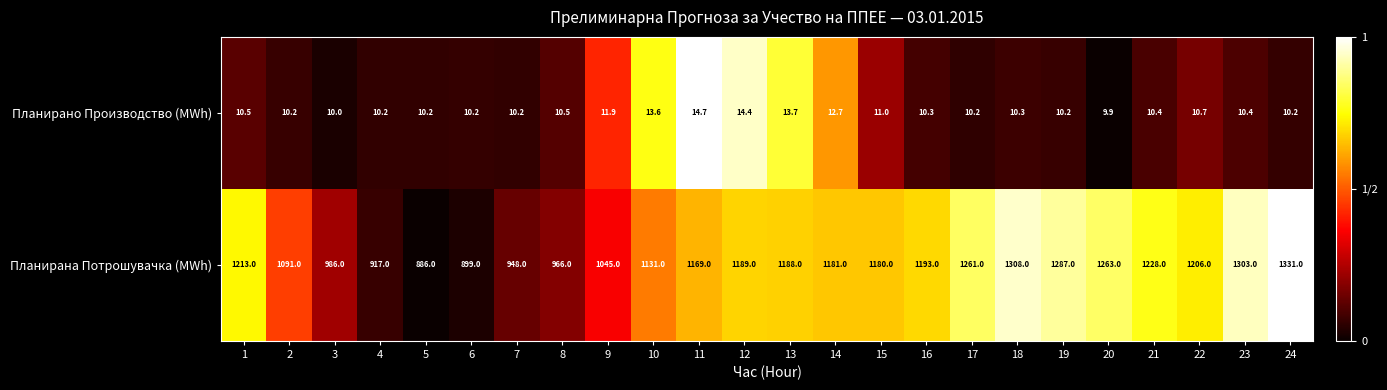

What is the maximum value for Планирана Потрошувачка (MWh)?

1331.0